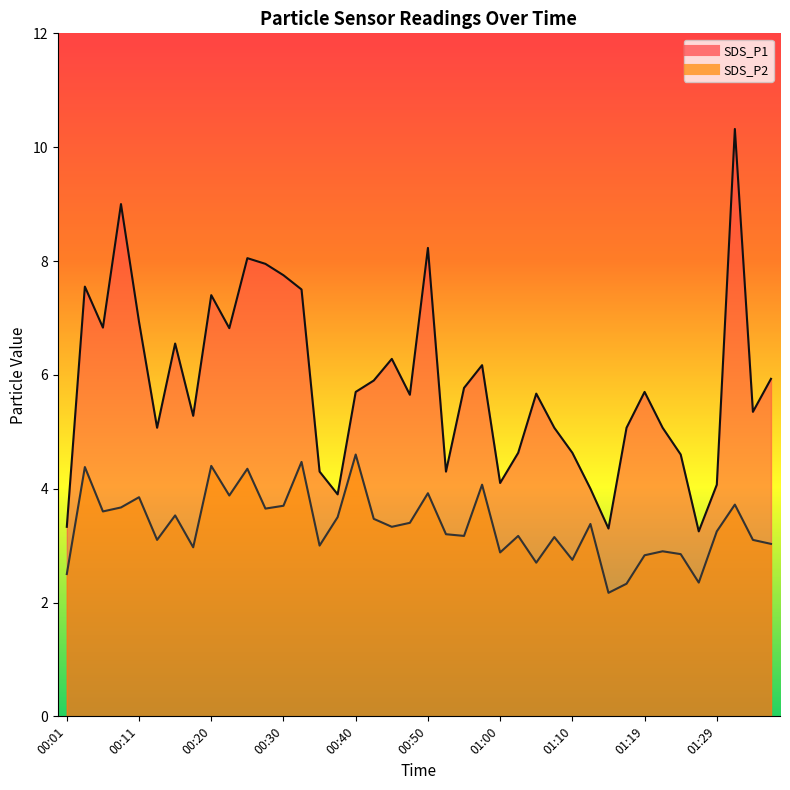

Which category has the highest value in the SDS_P2 series?

00:40